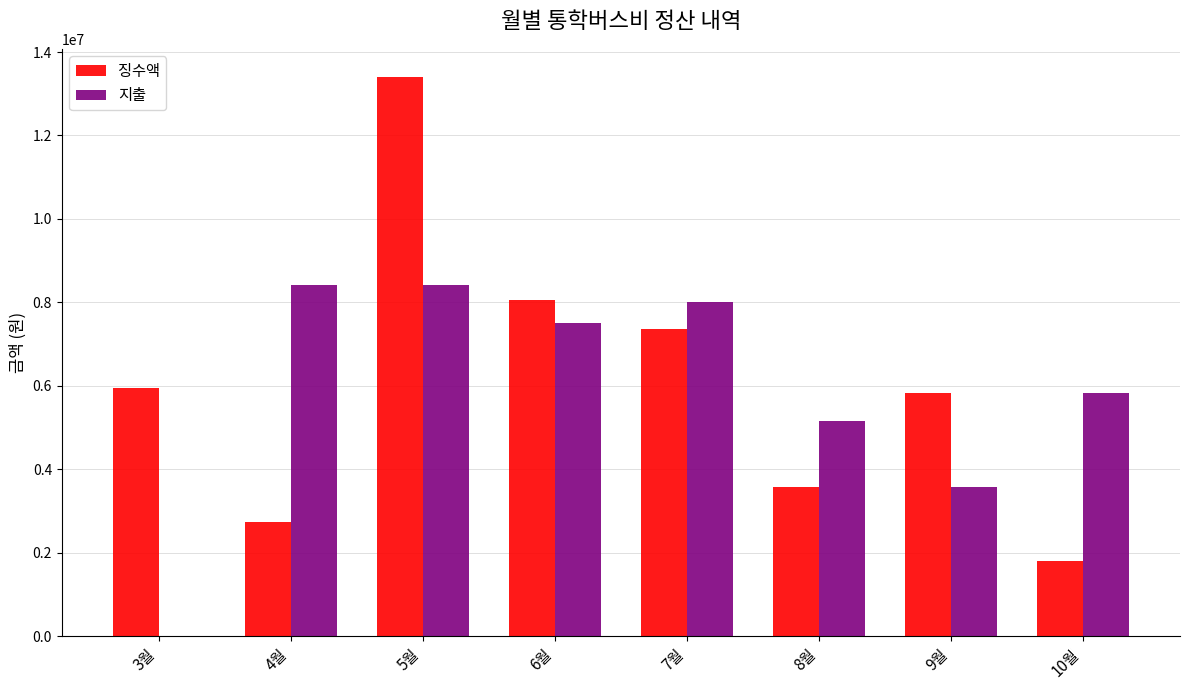

How many groups of bars are there?

8